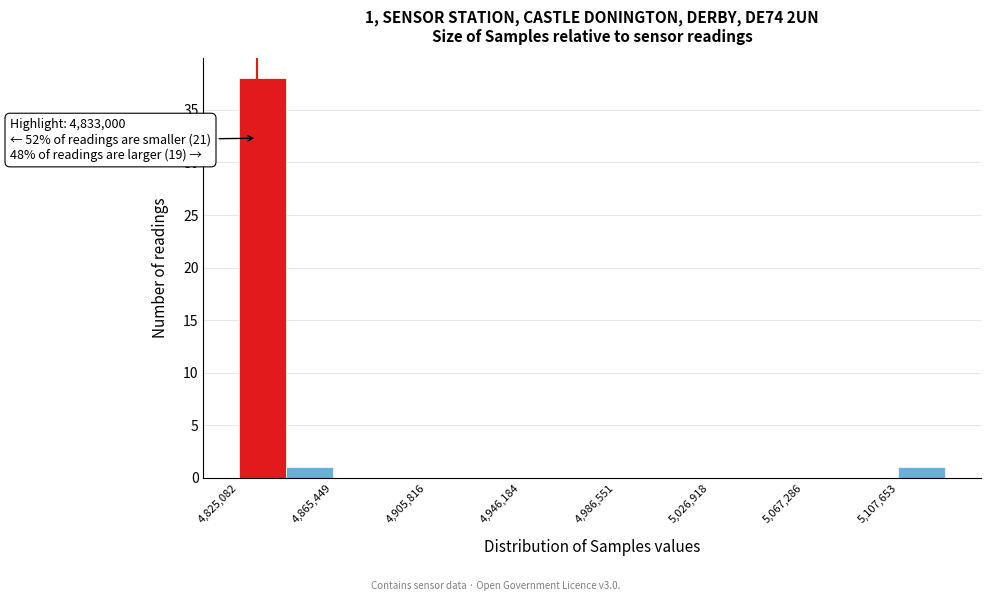

Which range on the x-axis has the tallest bar?

4825000 to 4845000